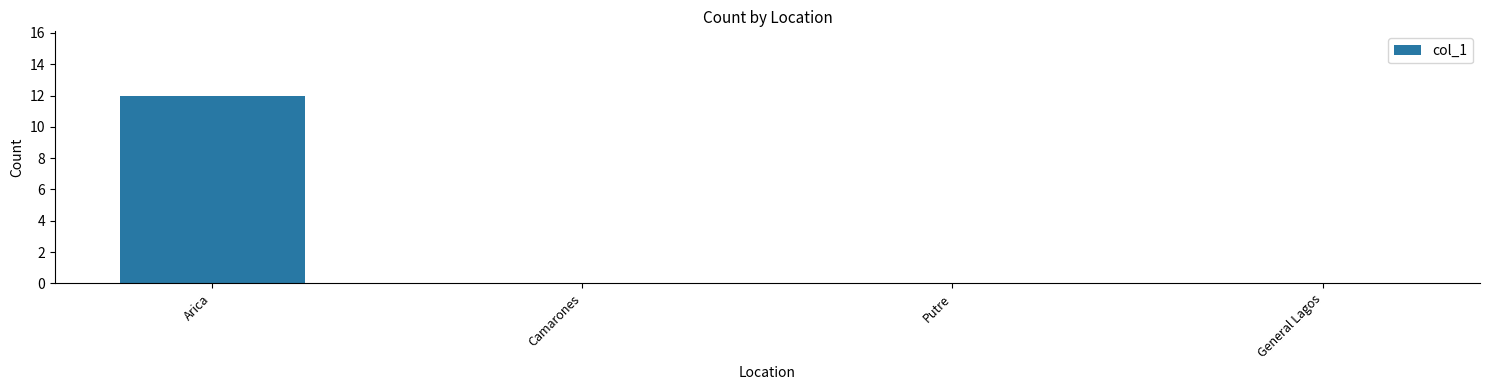

What is the sum of the values at Arica and General Lagos?

12